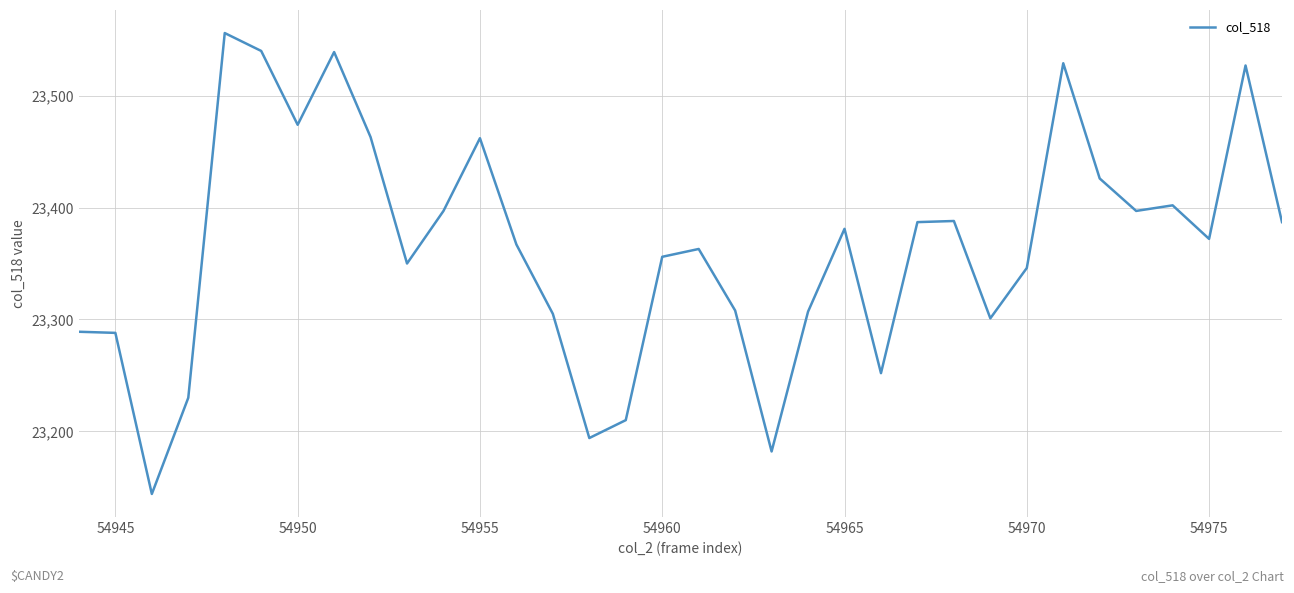

What is the maximum value shown in the chart?

23556